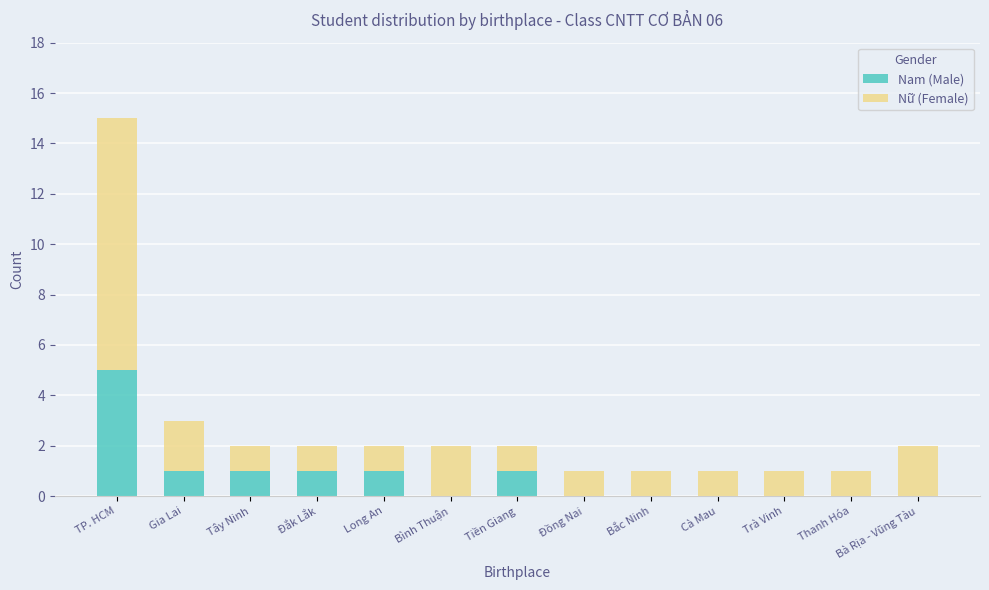

Are the bars horizontal?

No